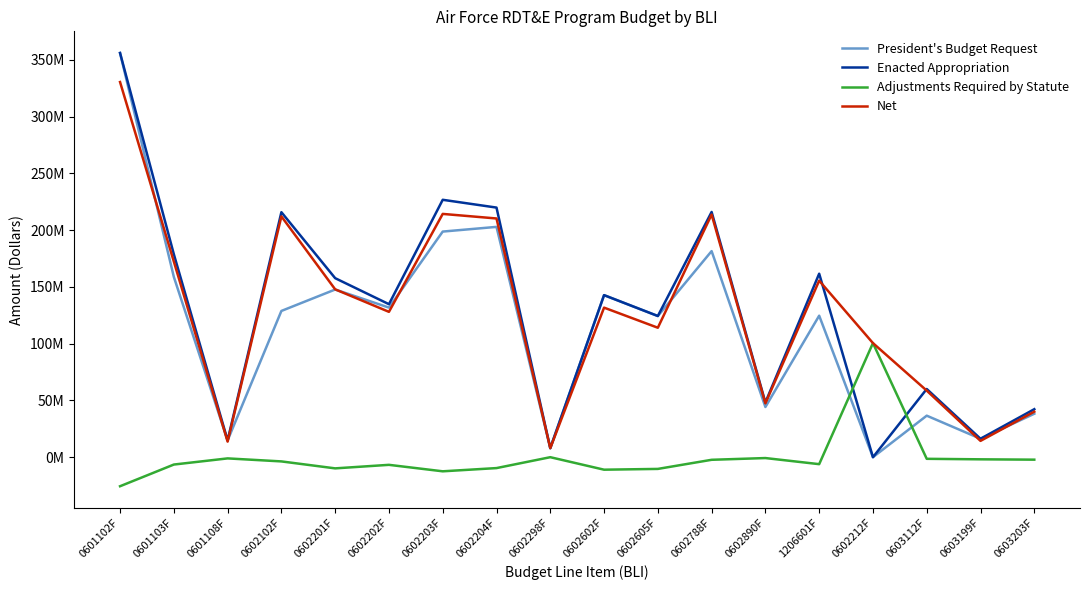

How many intersections are there between Enacted Appropriation and Net?

2